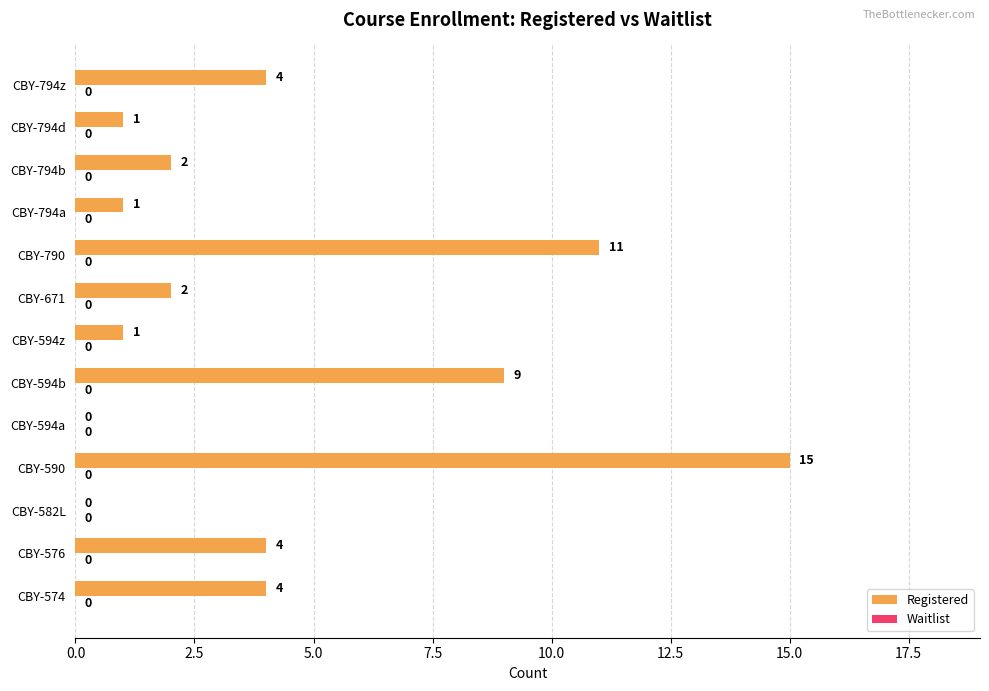

What is the sum of all values?

54